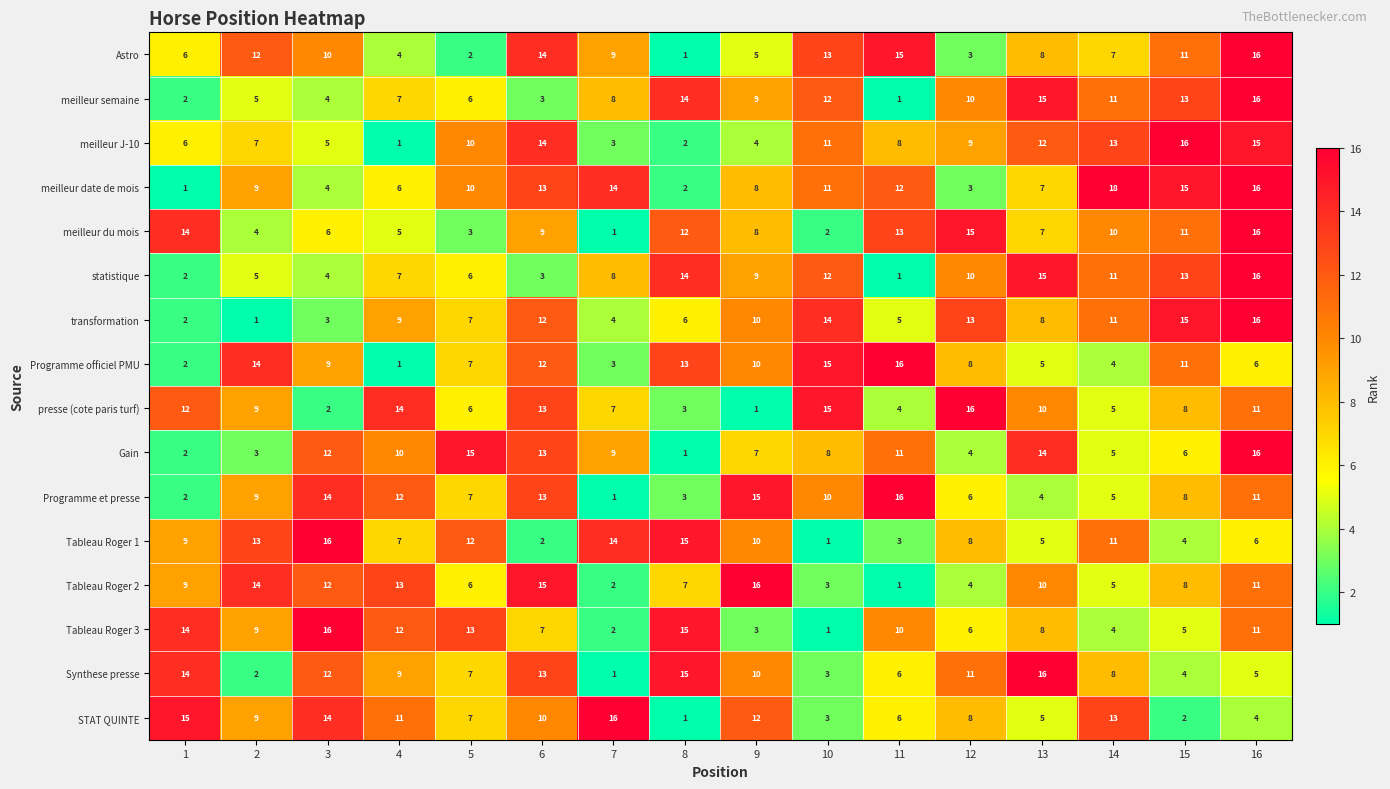

Rank the categories by meilleur du mois value from highest to lowest.

16, 12, 1, 11, 8, 15, 14, 6, 9, 13, 3, 4, 2, 5, 10, 7